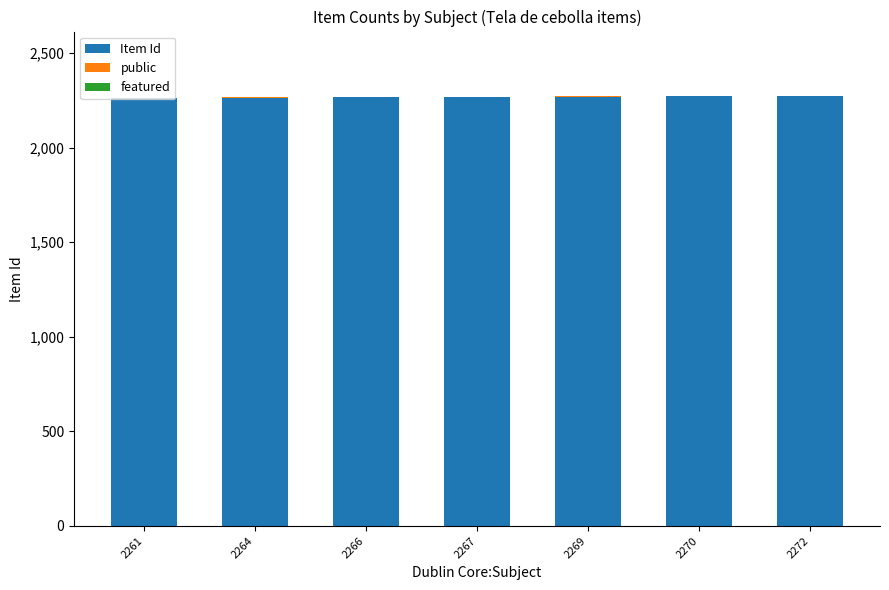

The value of Item Id at 2264 is 1557. True or false?

False